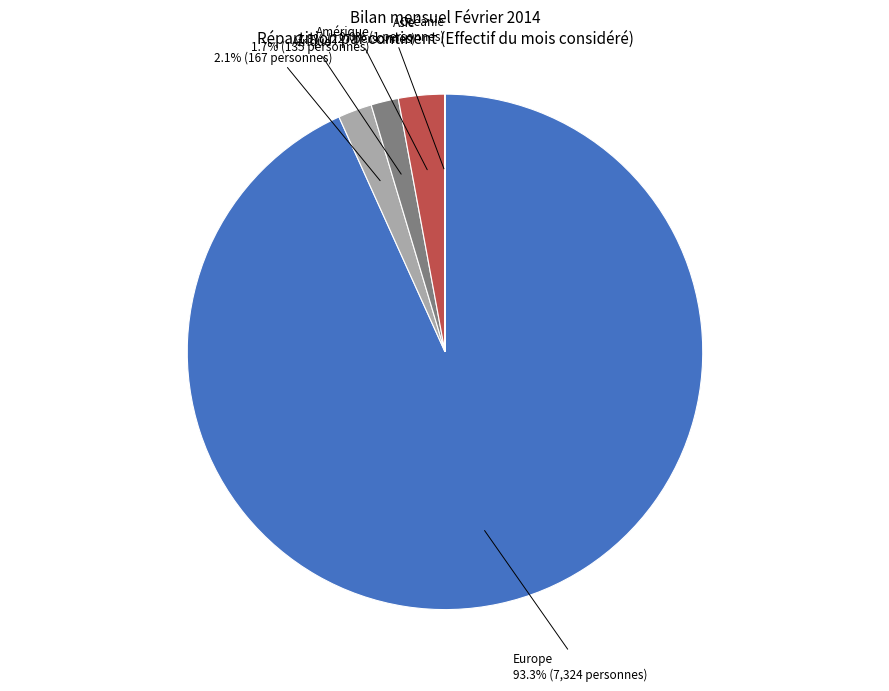

To the nearest percent, what is the average slice percentage?

20%